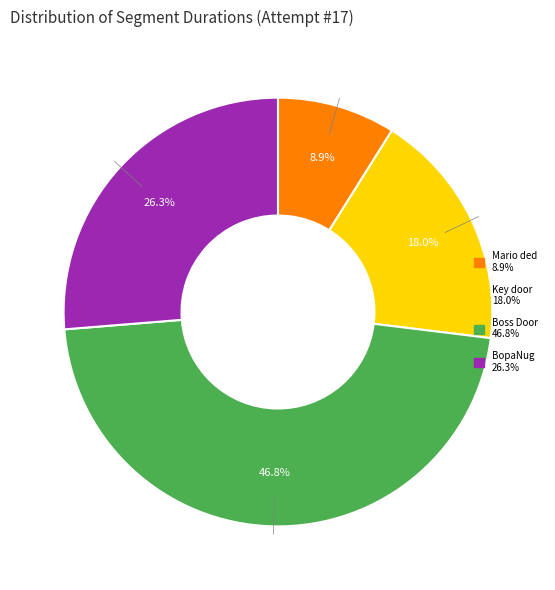

Does any single category account for the majority?

No